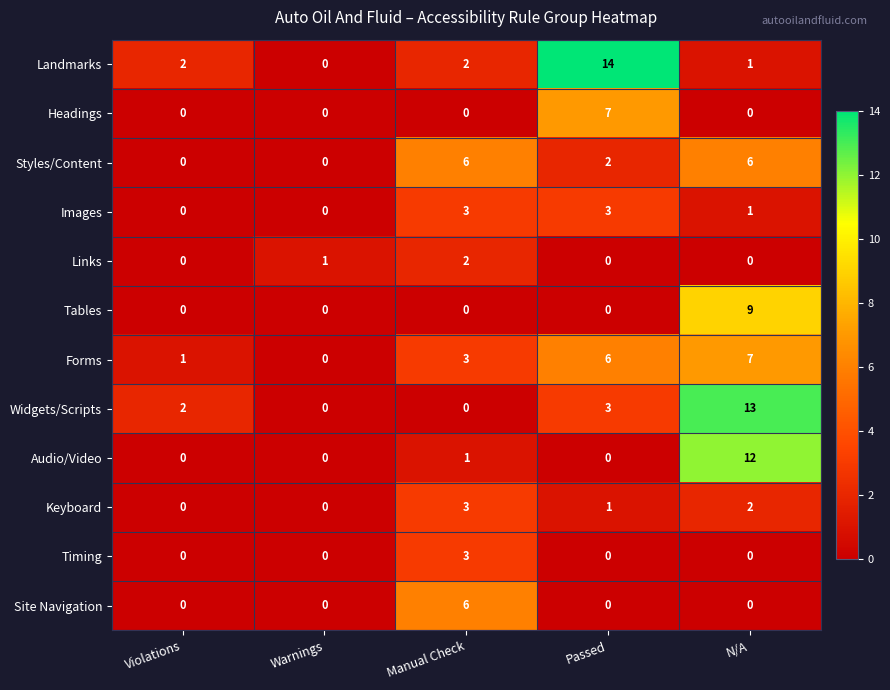

The value of Styles/Content at Violations is 3. True or false?

False